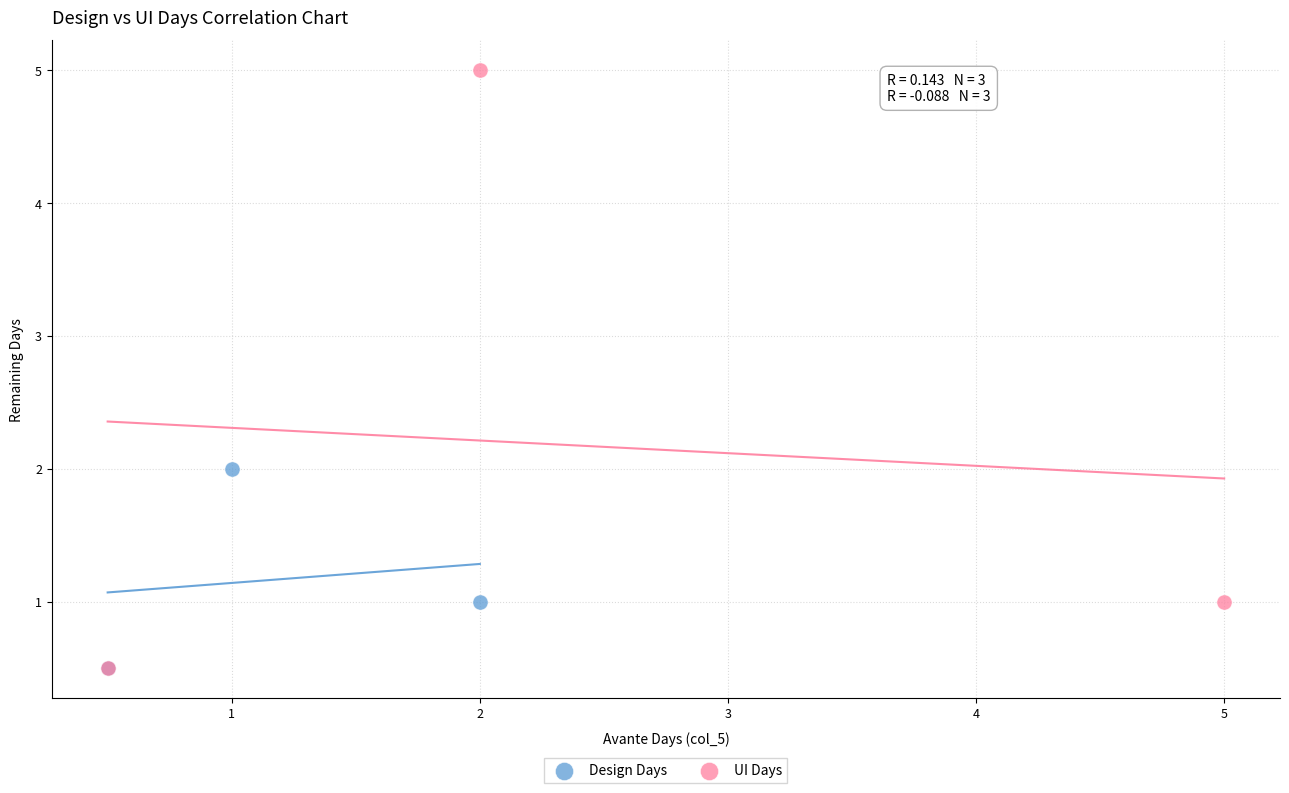

Which series has the largest Y range (max minus min)?

UI Days